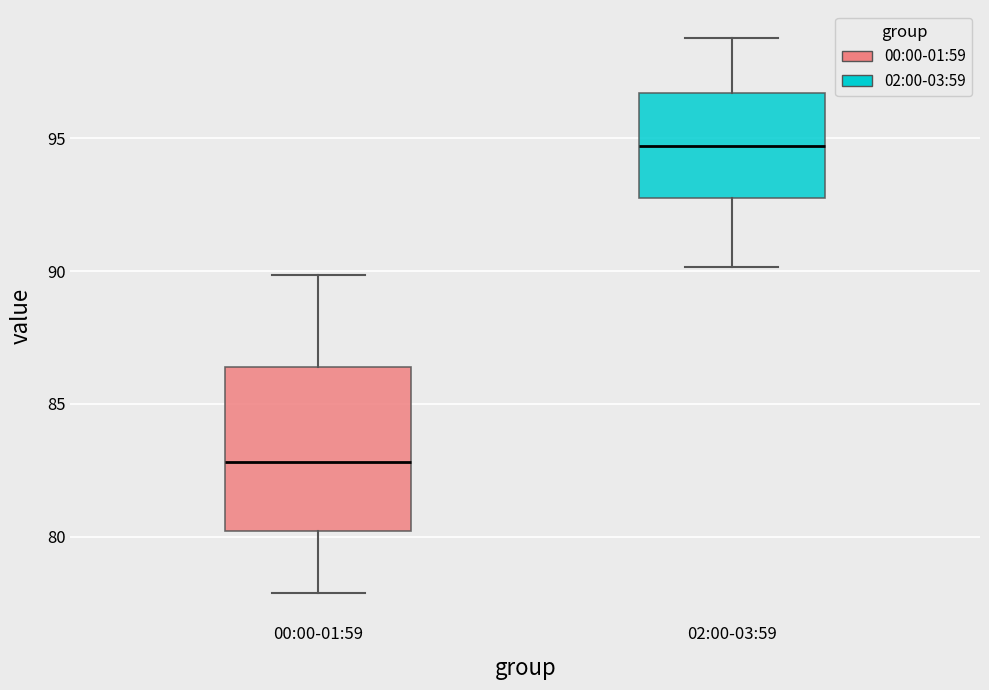

Which box's median line is the lowest?

00:00-01:59